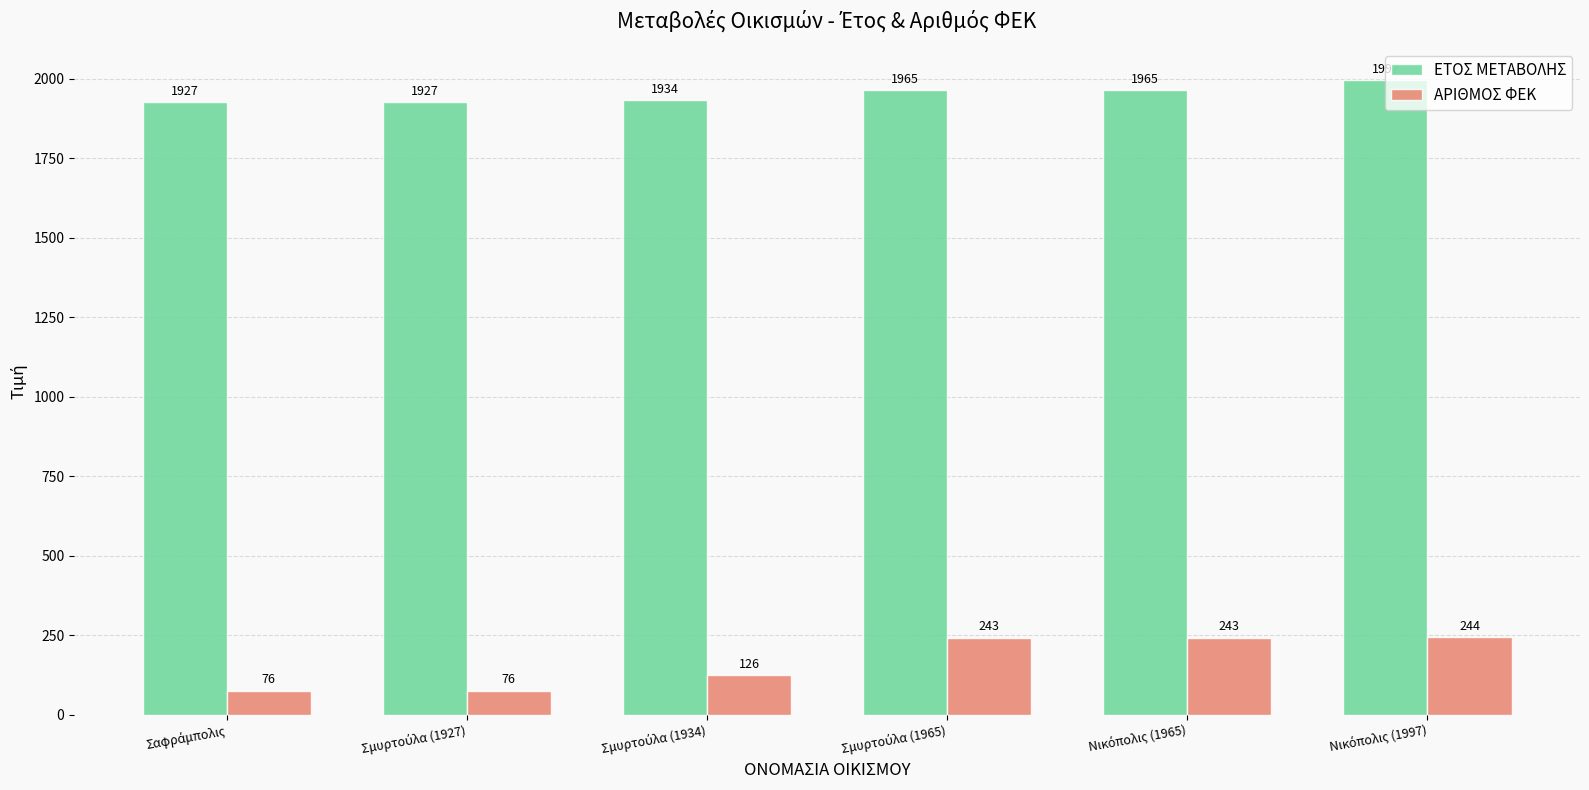

What is the sum of all ΕΤΟΣ ΜΕΤΑΒΟΛΗΣ values?

11715